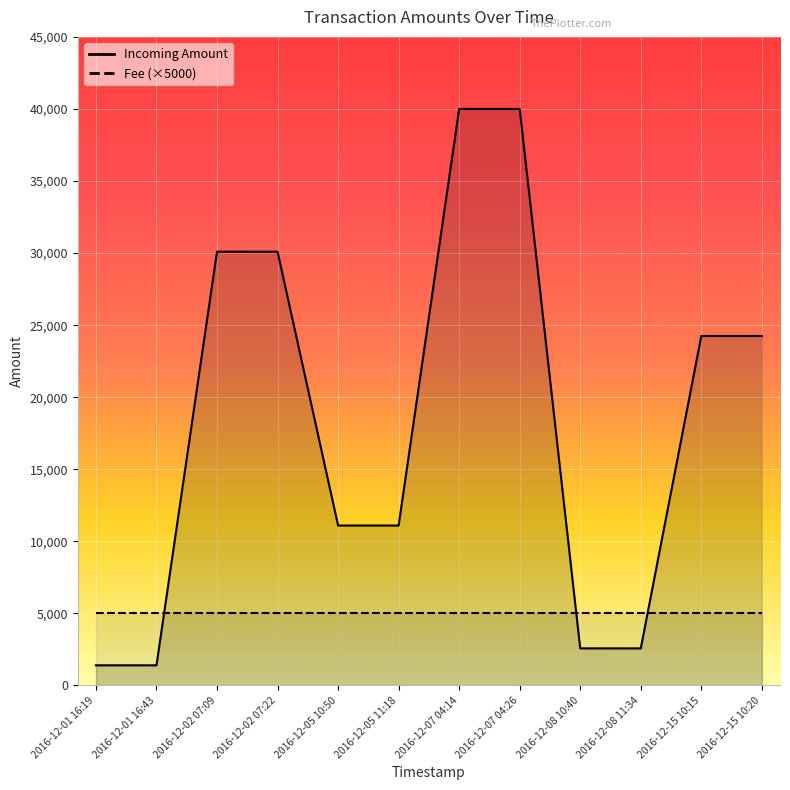

Which category has the highest value across all series?

2016-12-07 04:14